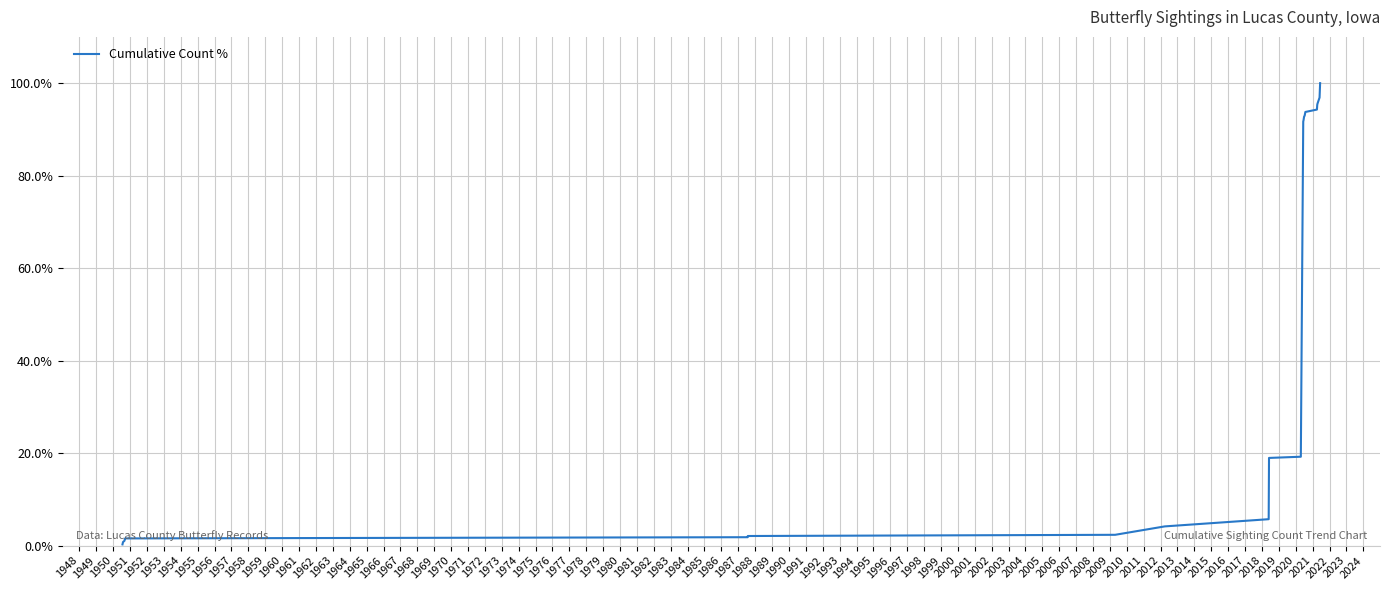

What is the greatest value displayed?

100.0